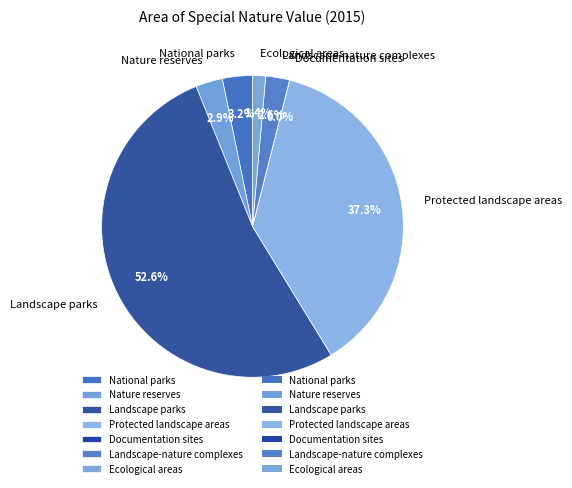

Which slice is the largest?

Landscape parks